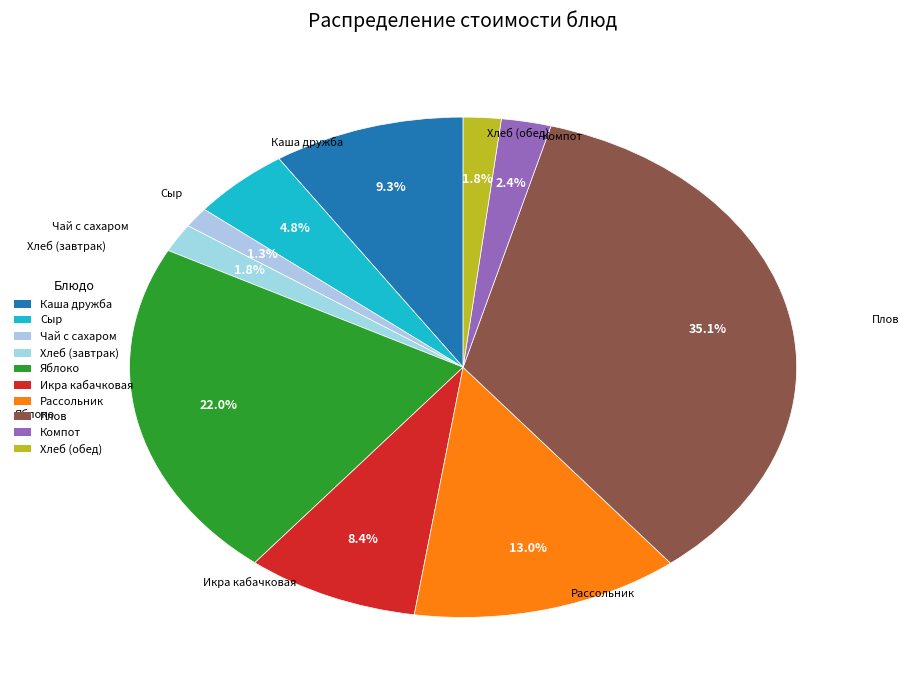

What percentage is the Икра кабачковая slice, to the nearest percent?

8%